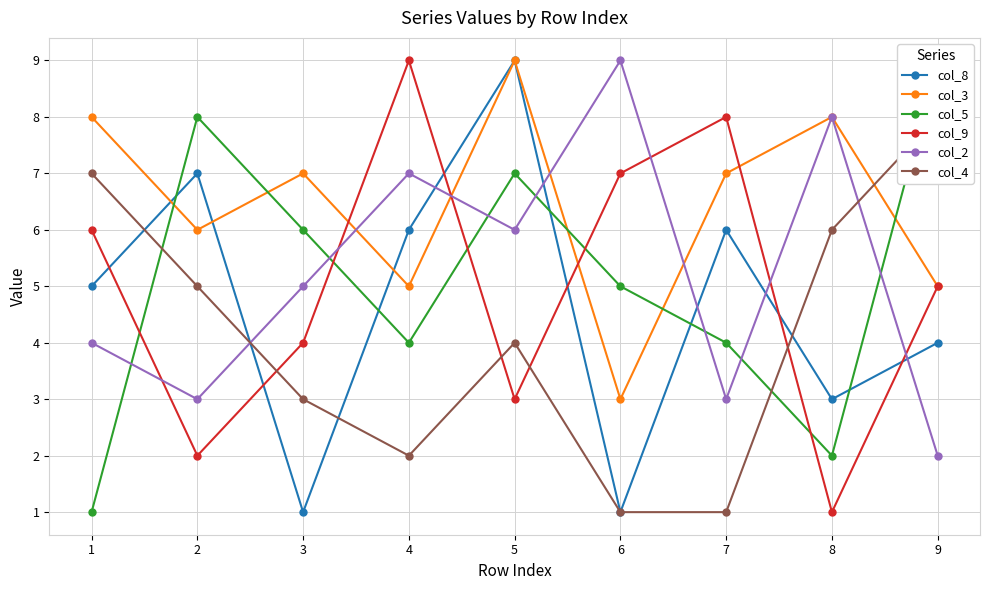

True or false: col_2 has more than 1 points higher than both neighbors.

True